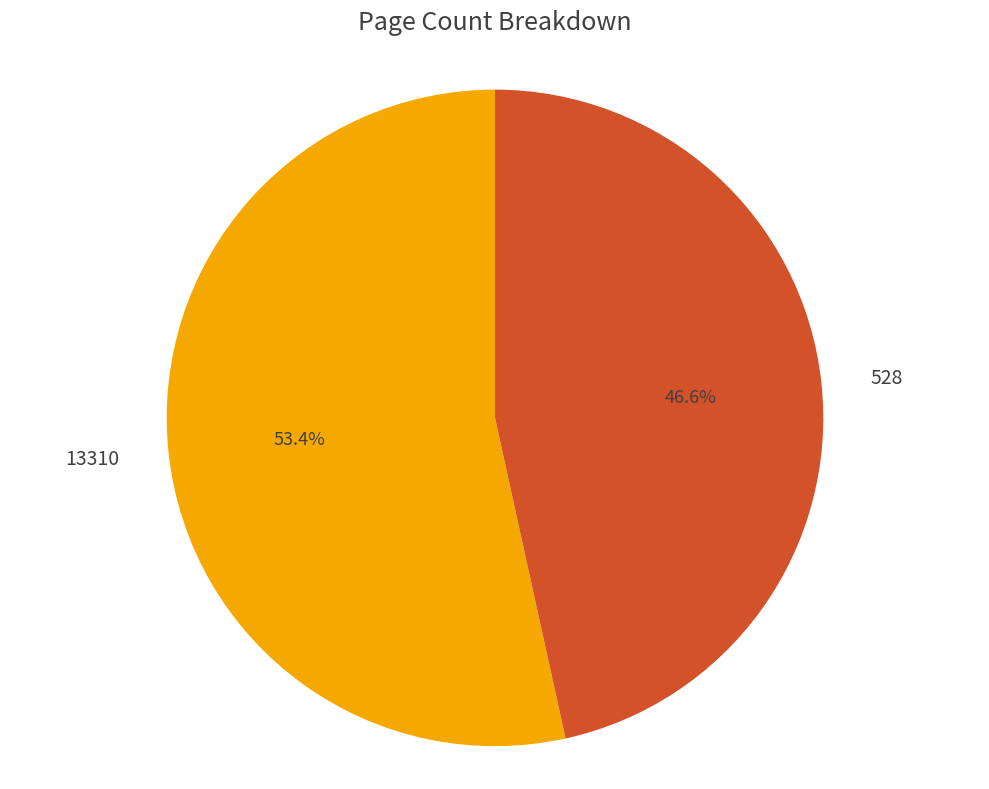

Is it true that 13310 is 53% of the pie?

True